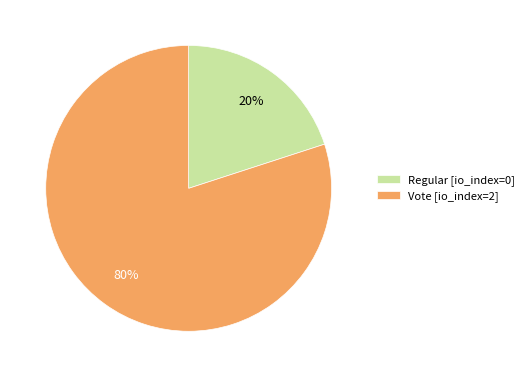

Which slice represents more than half of the pie?

Vote